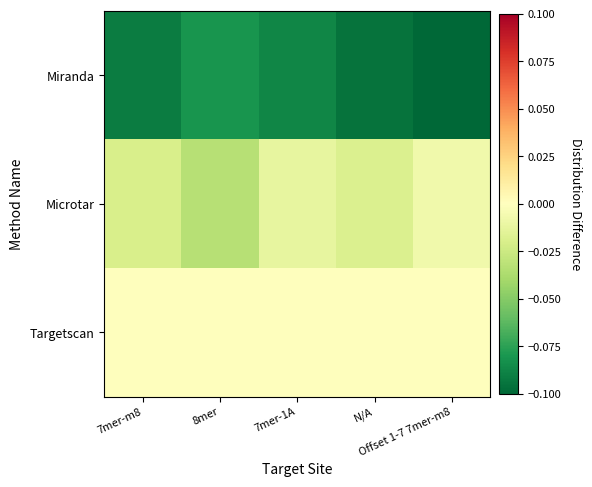

Count the number of categories in the chart.

5